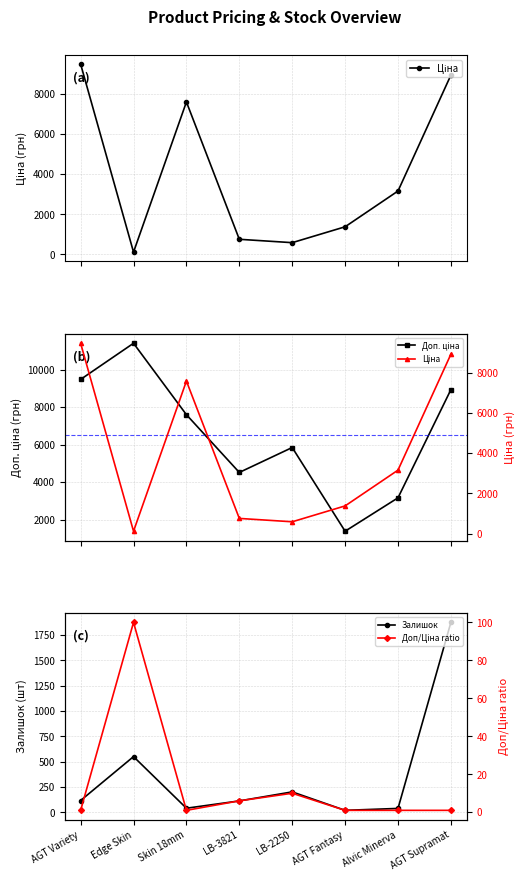

How many interior local valleys does the Залишок series have?

2